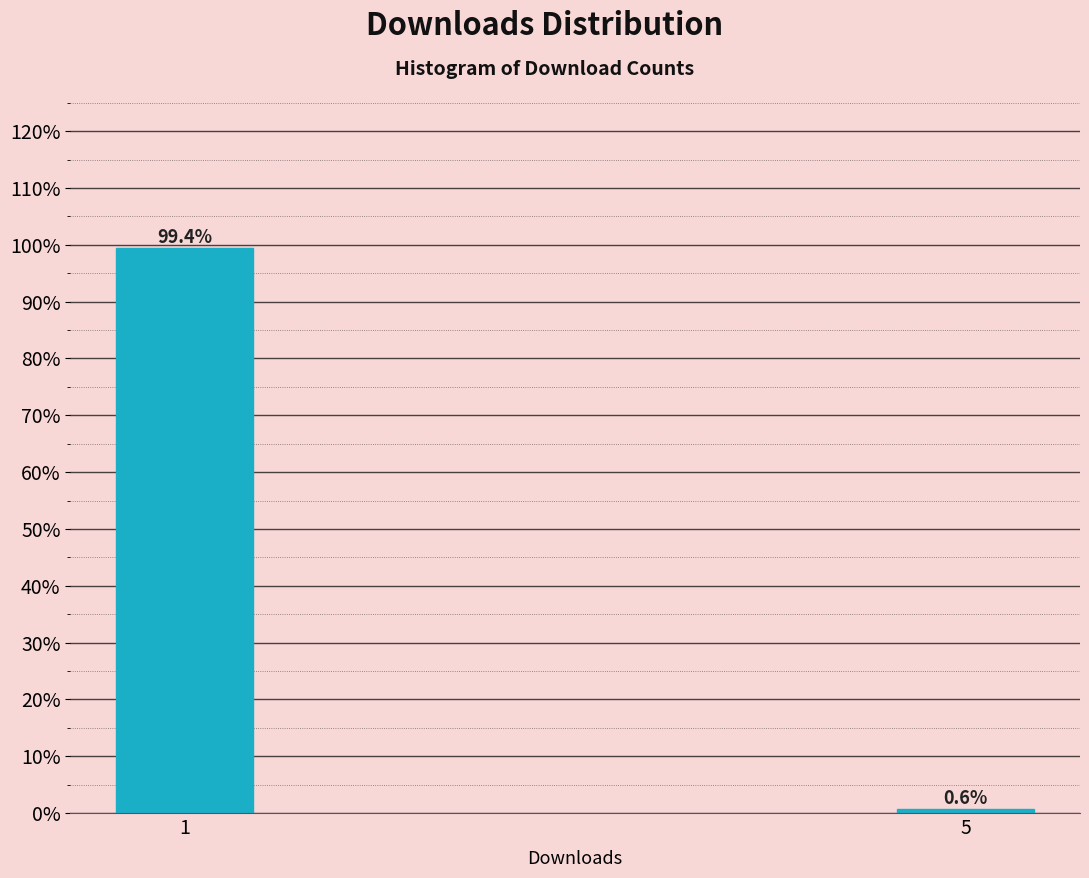

Reading left to right, extract all data points from this chart.

99.4	0.6